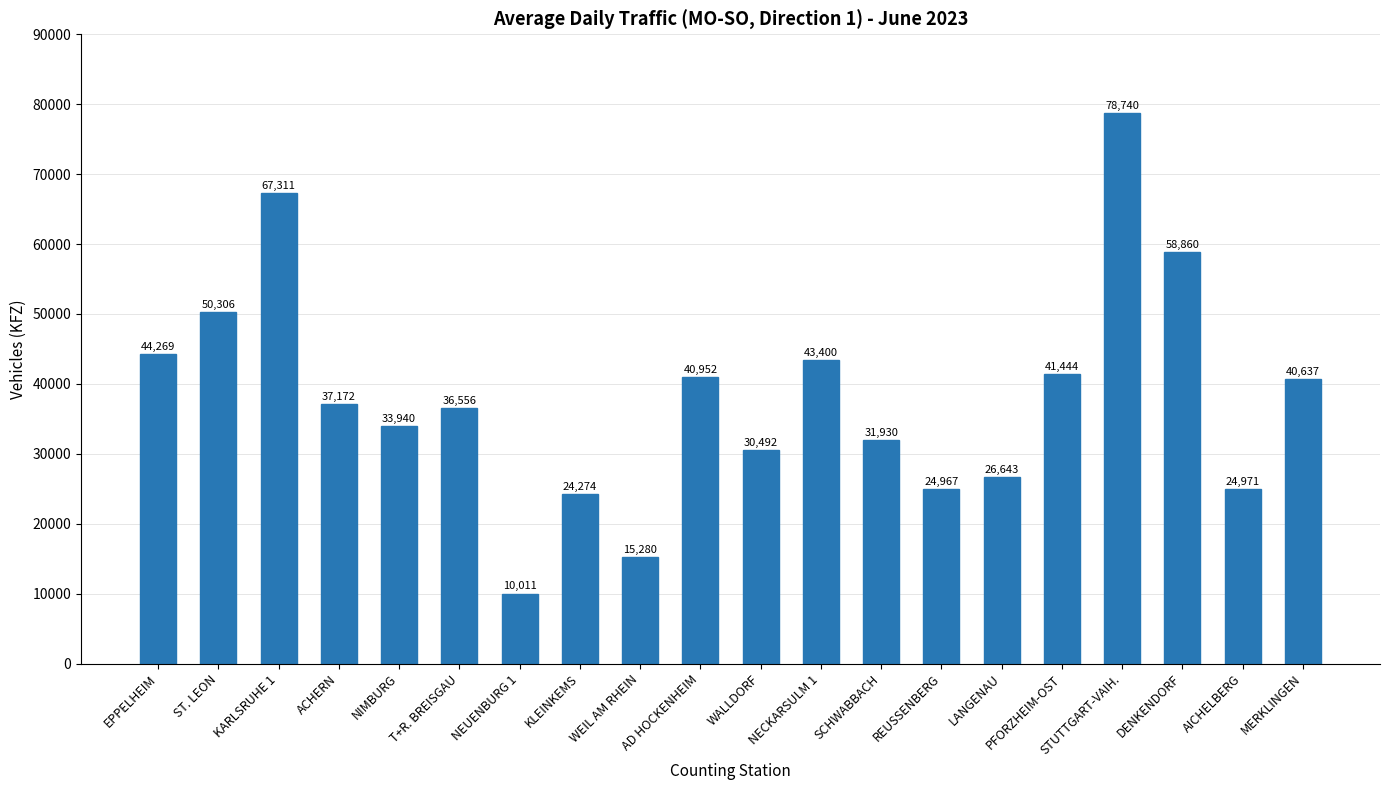

Which label corresponds to the smallest value in the chart?

NEUENBURG 1